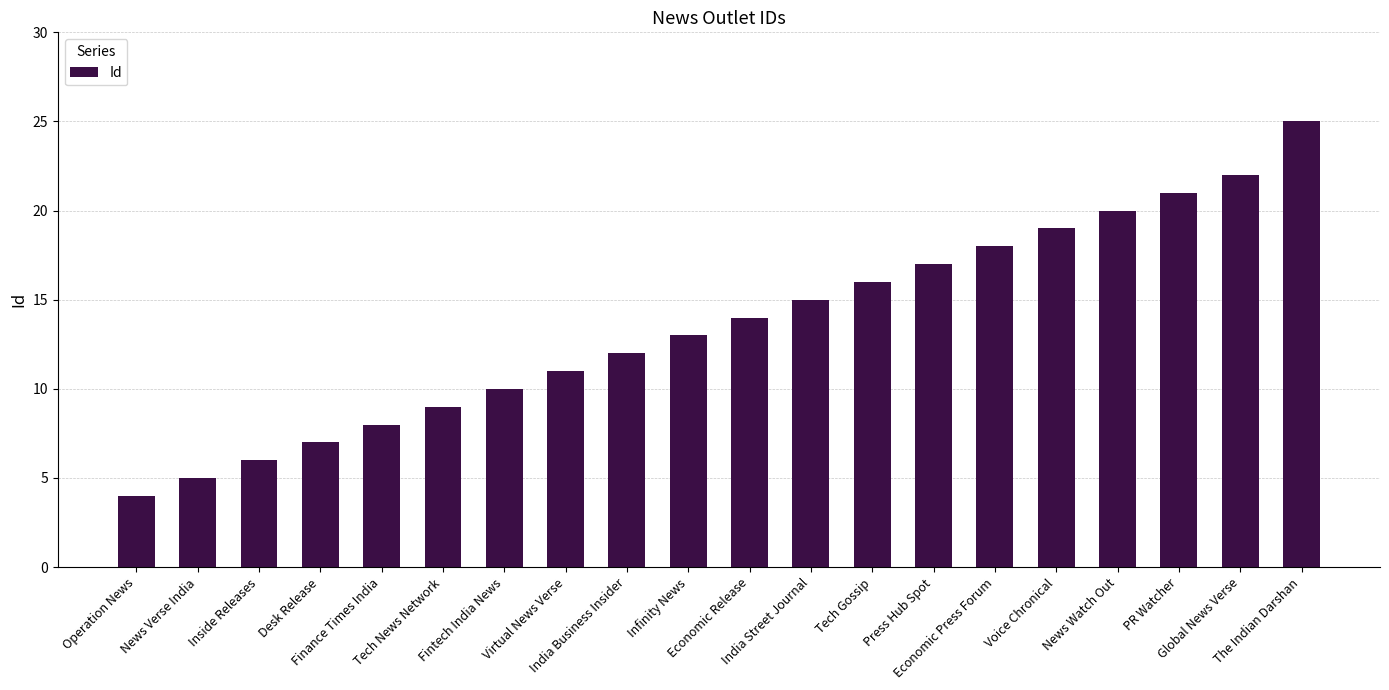

Where is the data nearest to the value 14?

Economic Release